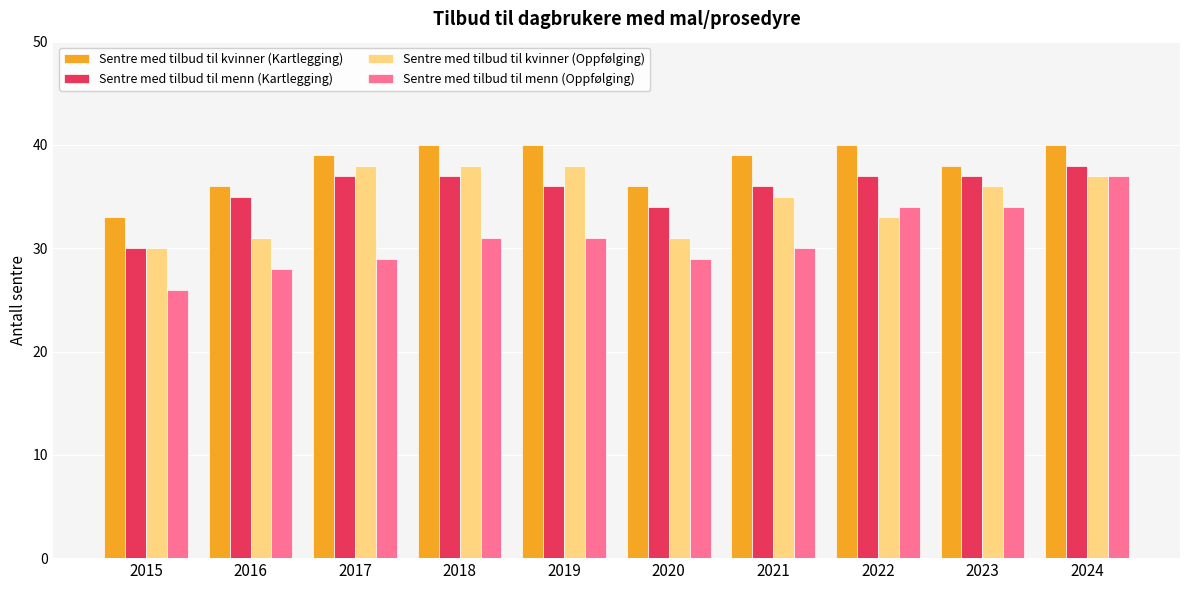

What is the sum of the Sentre med tilbud til kvinner (Oppfølging) values at 2016 and 2023?

67